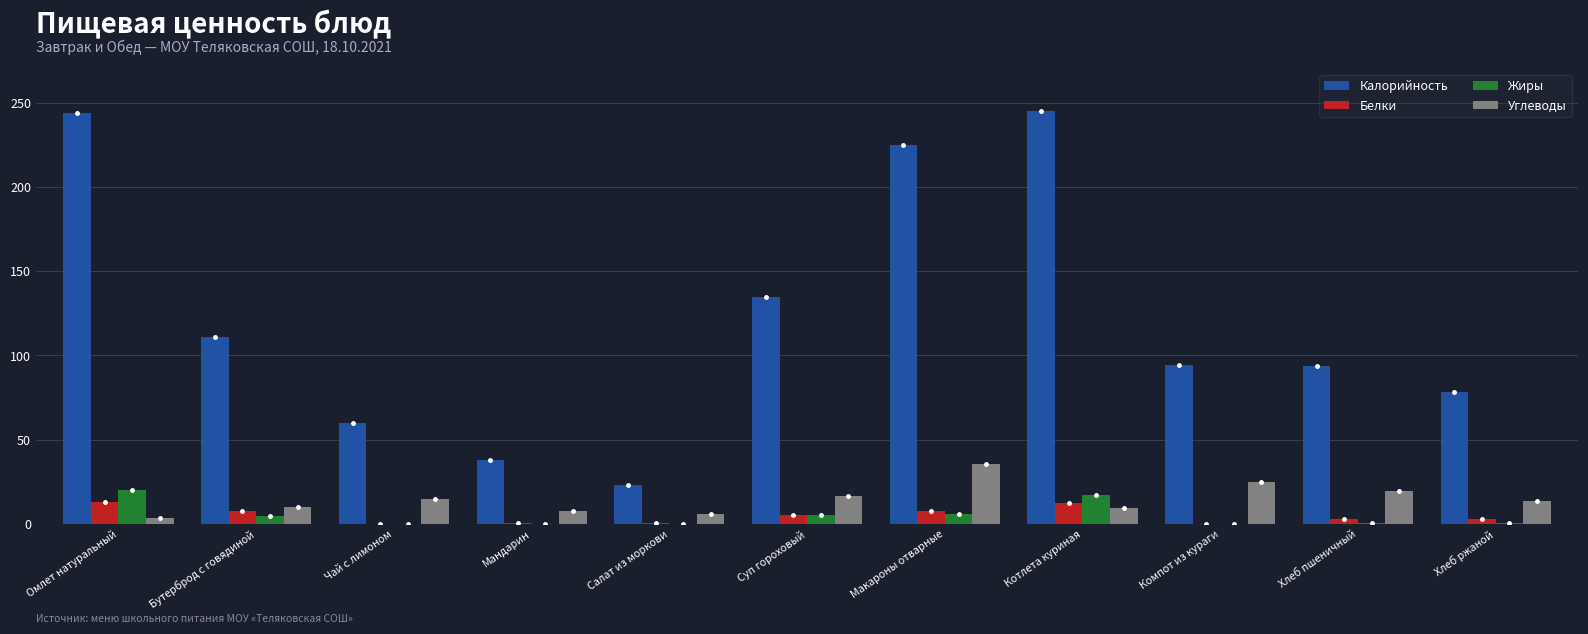

What is the highest value of the Жиры series?

20.0